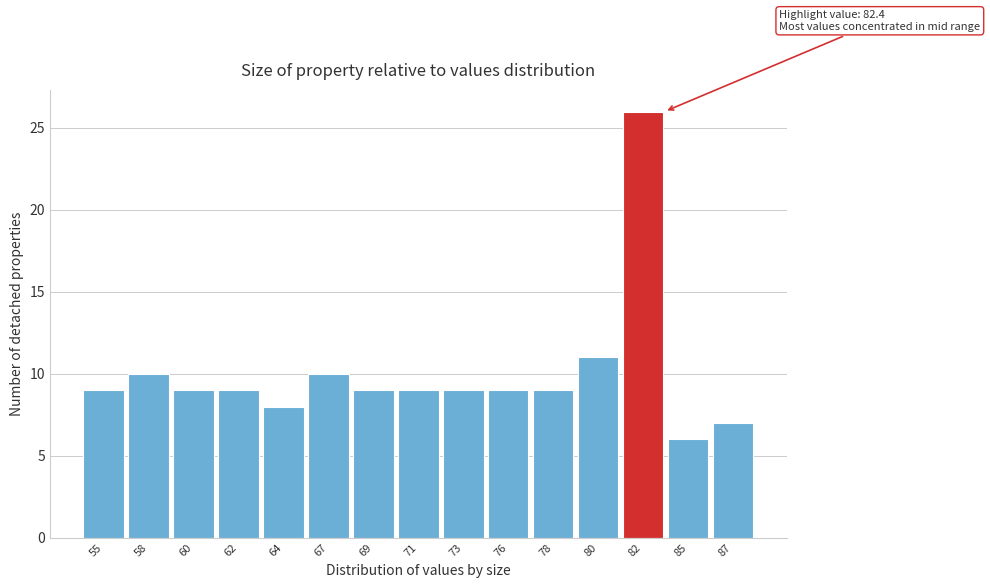

Reading left to right, list all the values displayed in this chart.

9	10	9	9	8	10	9	9	9	9	9	11	26	6	7